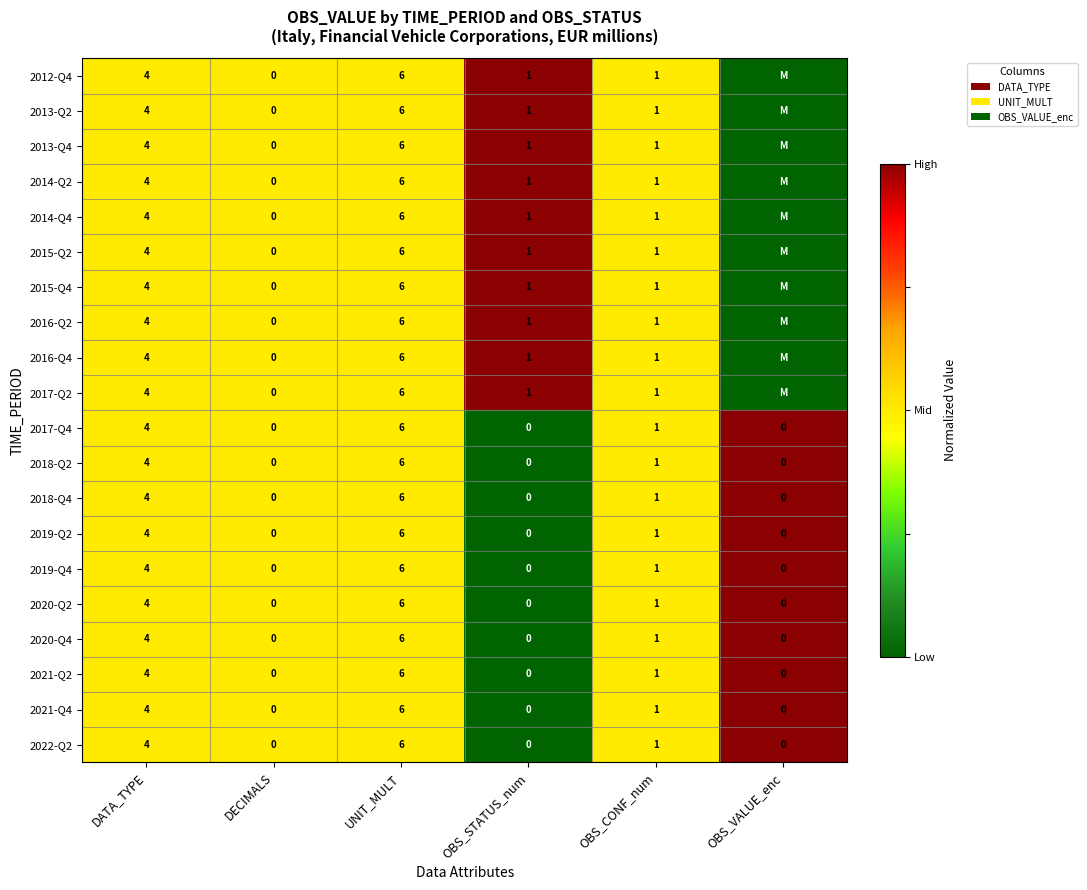

At which label is 2017-Q4 closest to 3?

DATA_TYPE